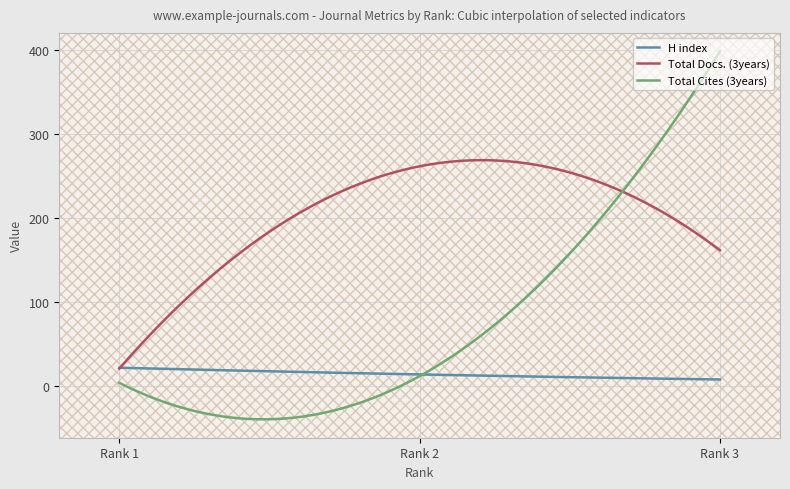

Which series has the largest total across all categories?

Total Docs. (3years)